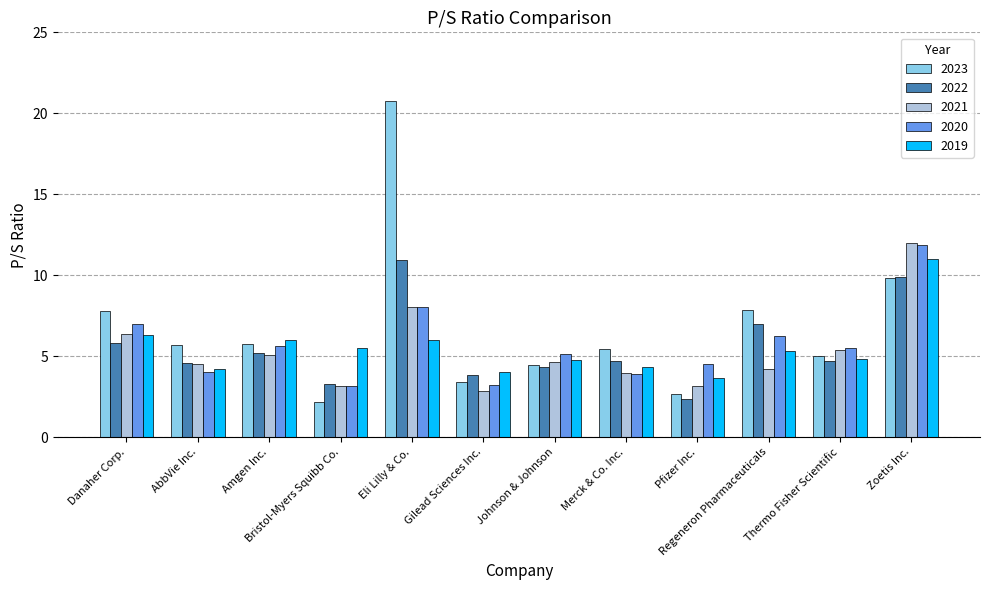

Is it true that 2019 equals 3.2 at Johnson & Johnson?

False